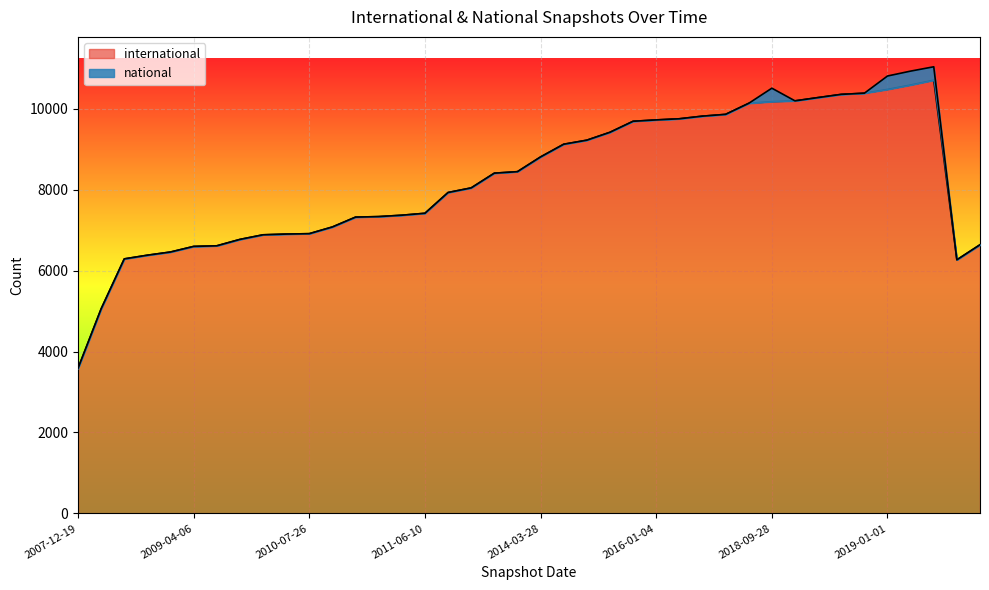

Between 18 and 30, which is larger?

30